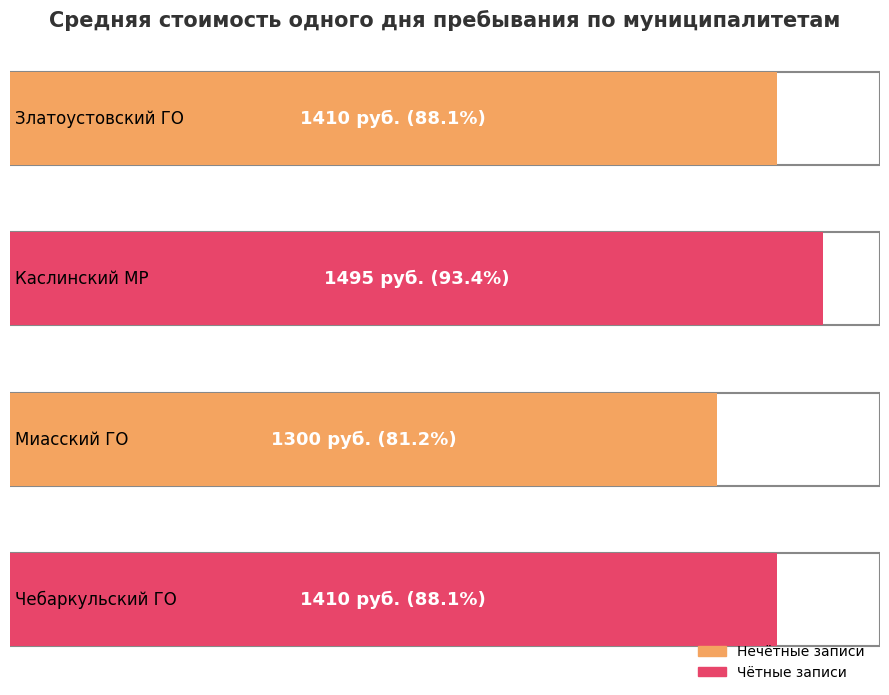

How many values are below 1410?

1